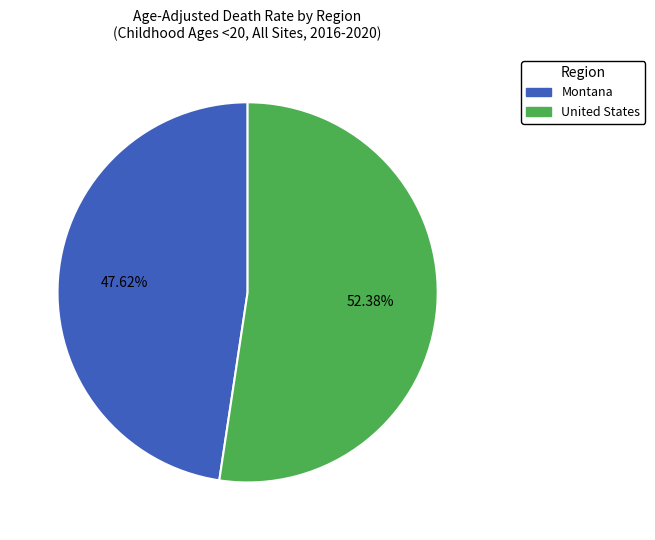

Is the sum of Montana and United States greater than half?

Yes